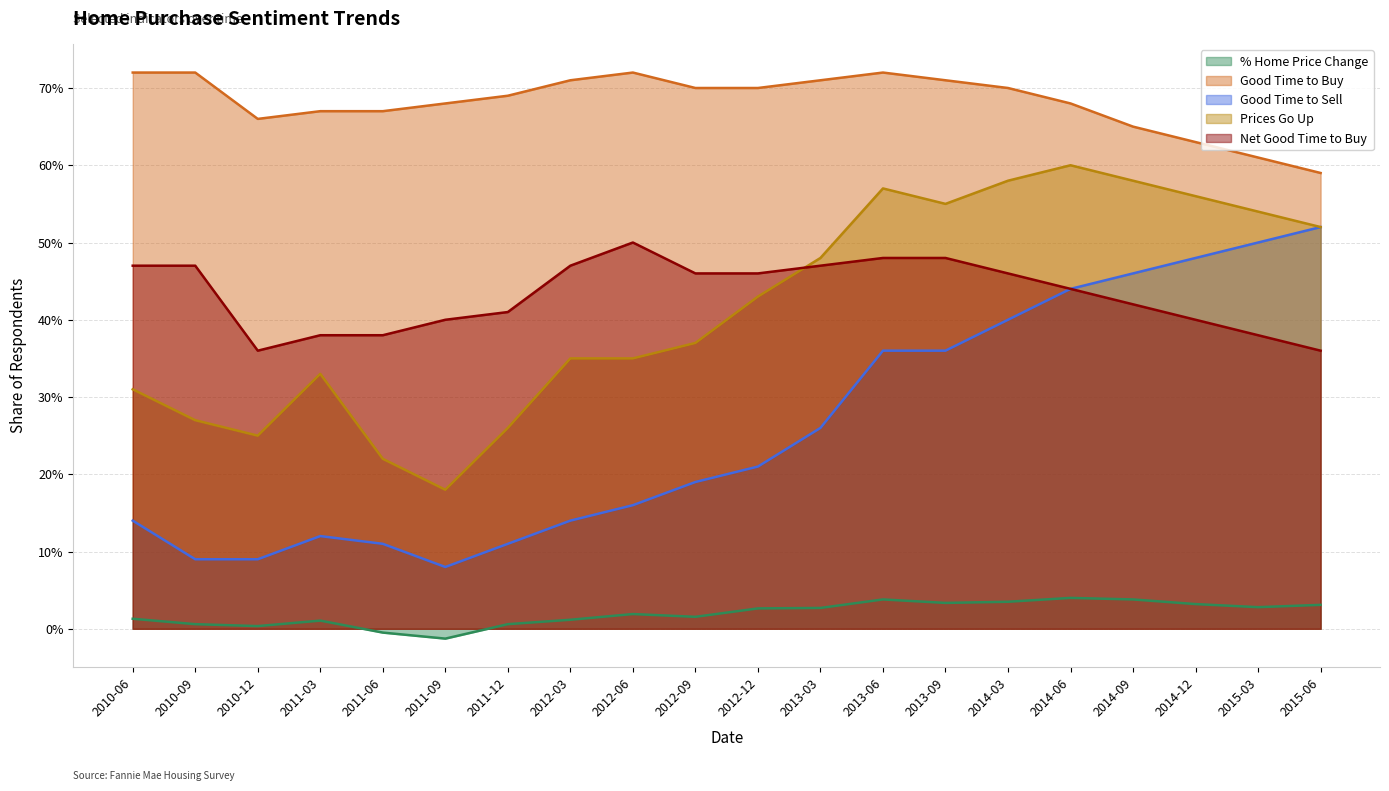

Reading right to left, what are all the values shown in this chart?

% Home Price Change: 0.0	0.0	0.0	0.0	0.0	0.0	0.0	0.0	0.0	0.0	0.0	0.0	0.0	0.0	-0.0	-0.0	0.0	0.0	0.0	0.0
Good Time to Buy: 0.6	0.6	0.6	0.7	0.7	0.7	0.7	0.7	0.7	0.7	0.7	0.7	0.7	0.7	0.7	0.7	0.7	0.7	0.7	0.7
Good Time to Sell: 0.5	0.5	0.5	0.5	0.4	0.4	0.4	0.4	0.3	0.2	0.2	0.2	0.1	0.1	0.1	0.1	0.1	0.1	0.1	0.1
Prices Go Up: 0.5	0.5	0.6	0.6	0.6	0.6	0.6	0.6	0.5	0.4	0.4	0.3	0.3	0.3	0.2	0.2	0.3	0.2	0.3	0.3
Net Good Time to Buy: 0.4	0.4	0.4	0.4	0.4	0.5	0.5	0.5	0.5	0.5	0.5	0.5	0.5	0.4	0.4	0.4	0.4	0.4	0.5	0.5